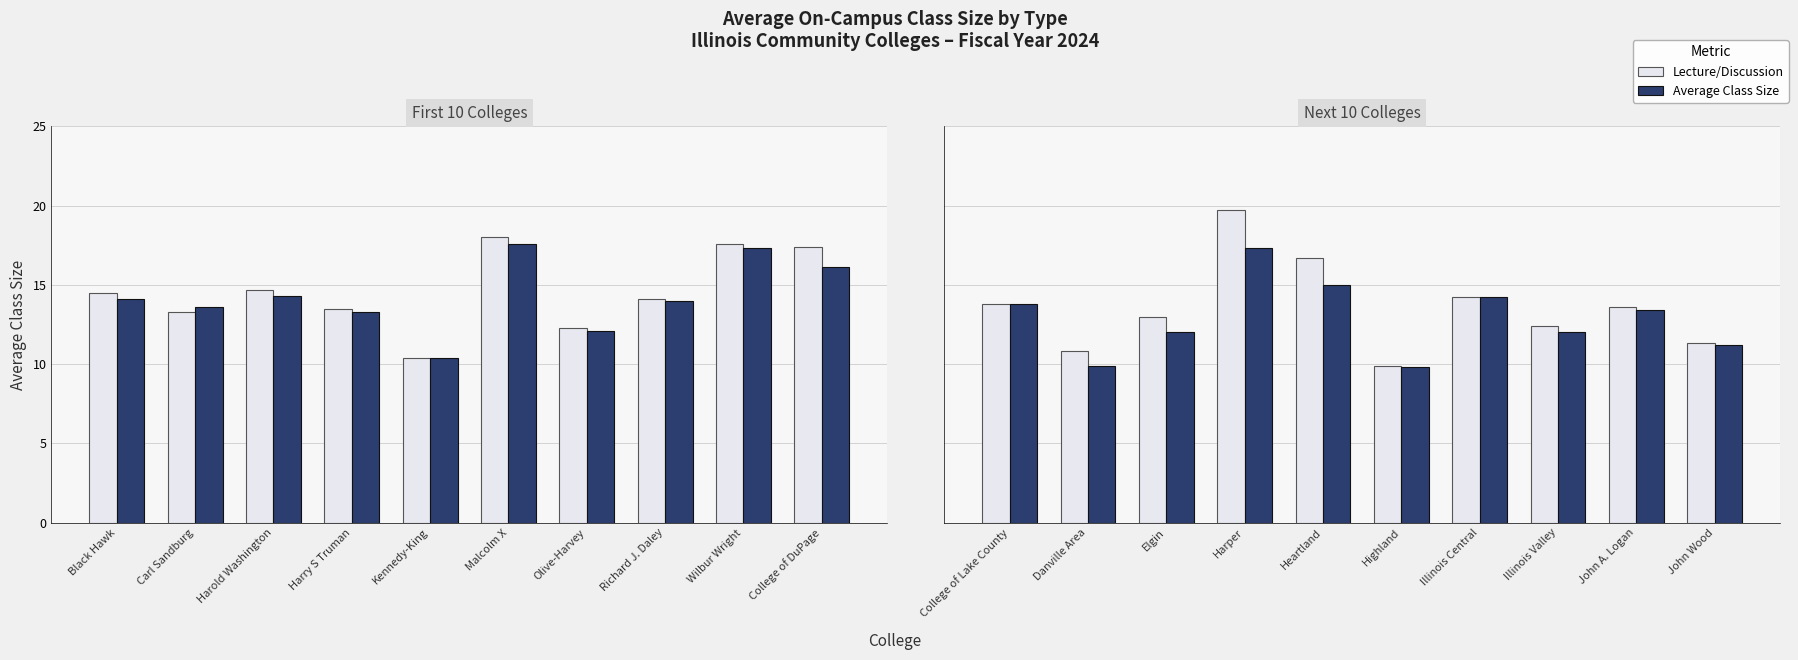

How many bars are there in each group?

2